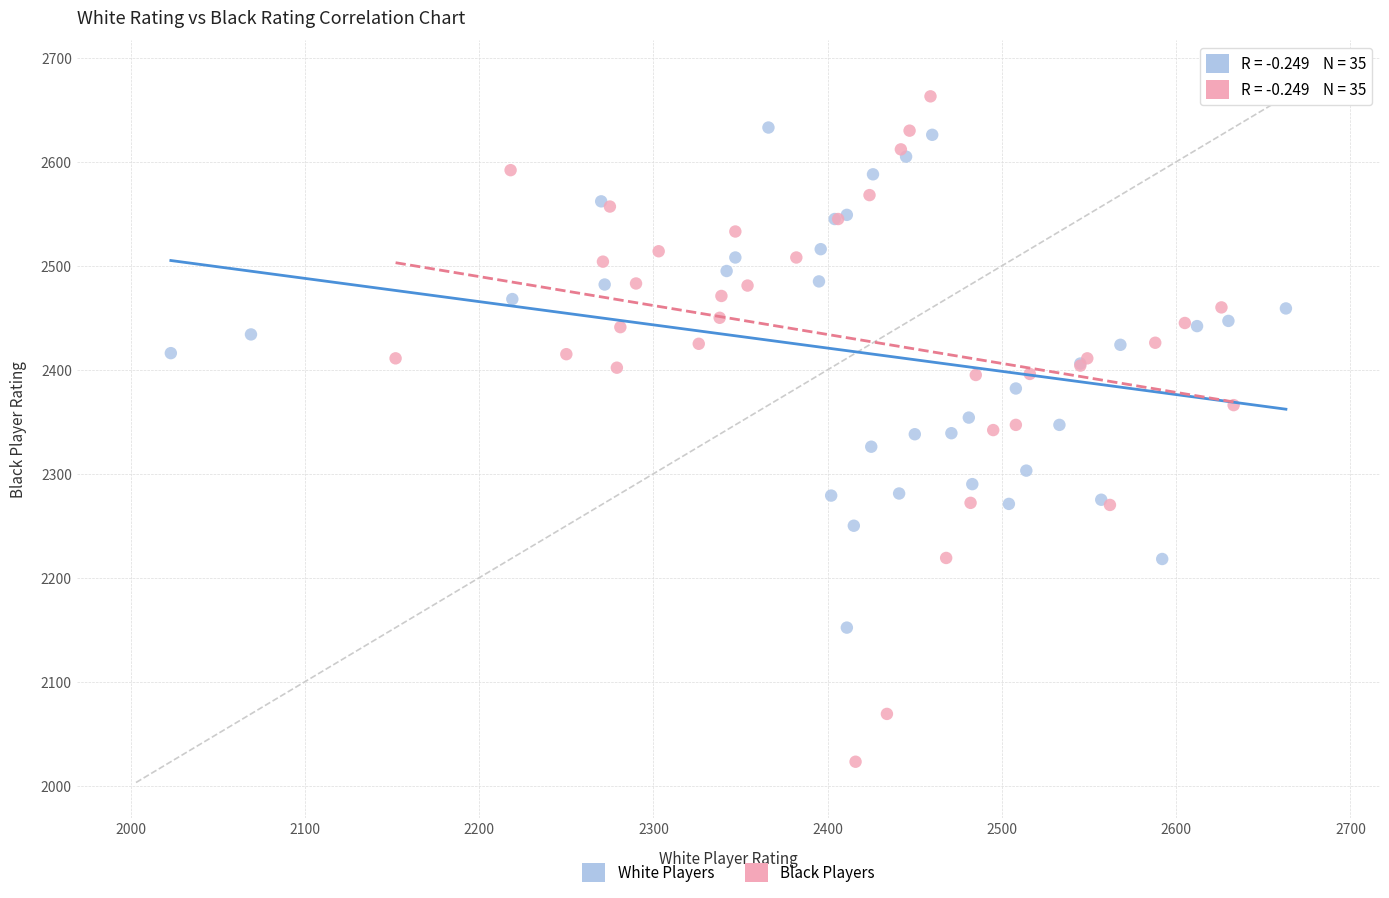

Which series has the largest Y range (max minus min)?

Black Players